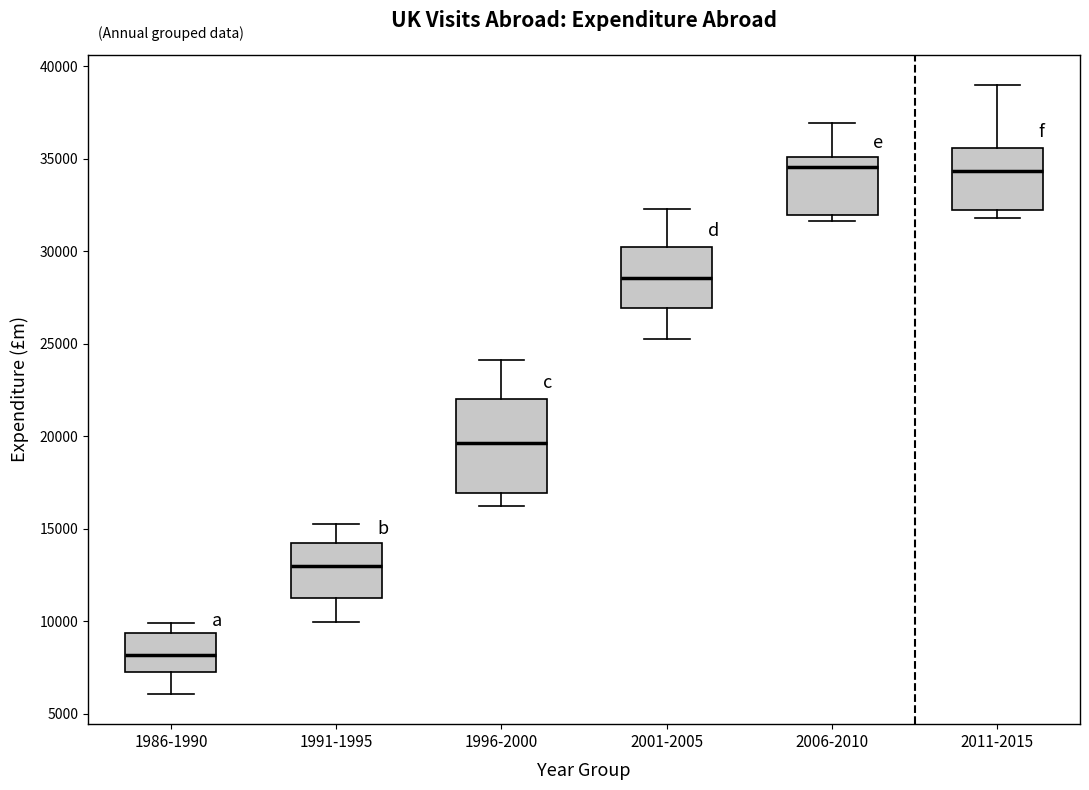

Which box is the tallest, from its lower edge to its upper edge?

1996-2000